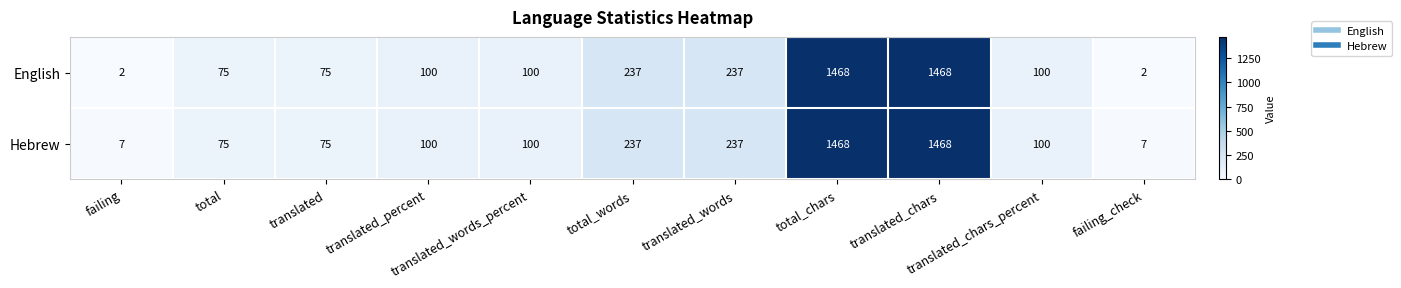

What is the difference between the maximum and second lowest values in the Hebrew series?

1461